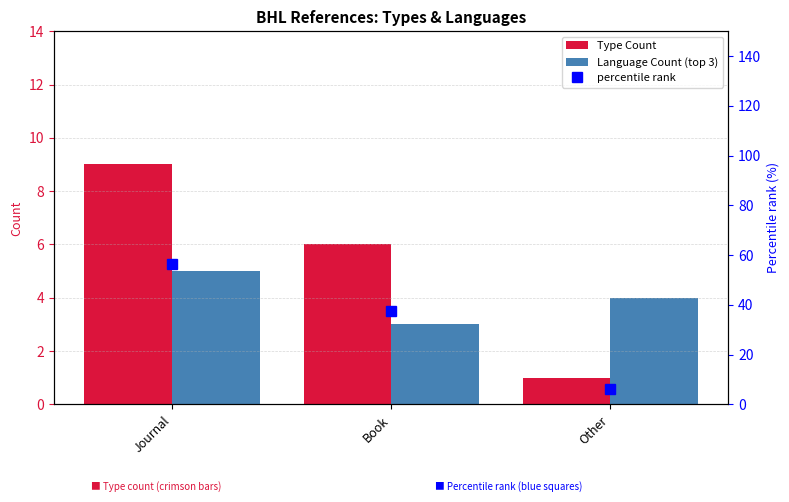

What is the value of the Type Count bar at the 3rd from the left?

1